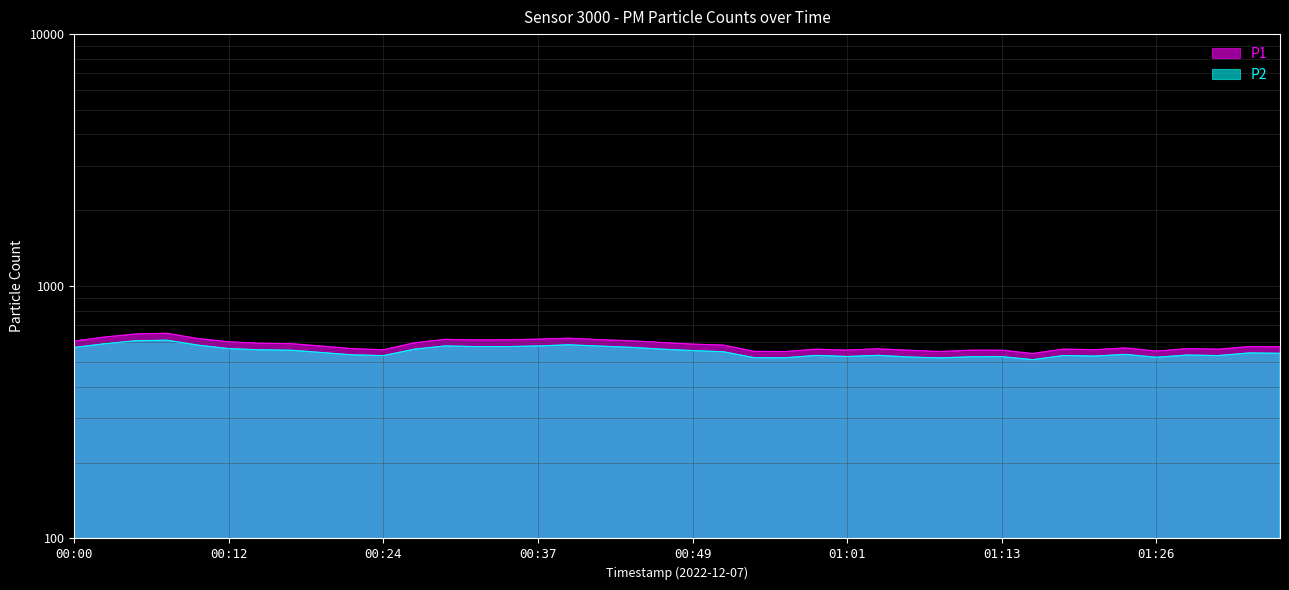

Which has a higher value, 01:01 or 01:18?

01:18